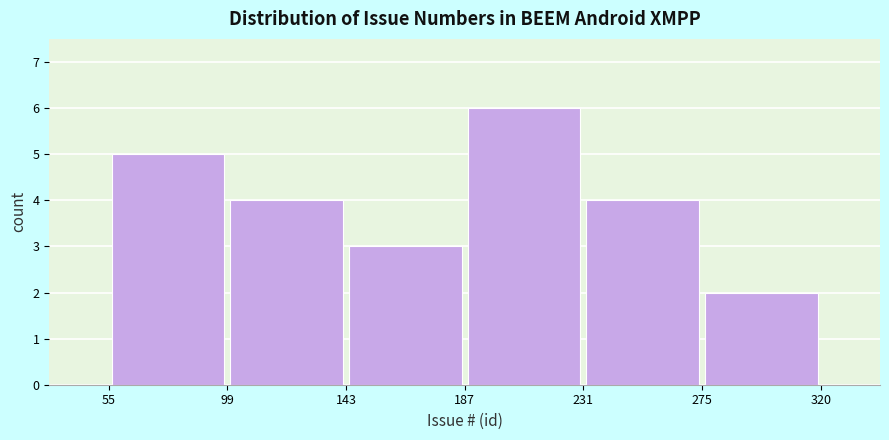

Reading left to right, list every bar in this chart as the range it spans on the x-axis followed by its height. The values are not printed on the chart, so give them approximately, as read against the axis.

55 to 99: 5
99 to 143: 4
143 to 187: 3
187 to 231: 6
231 to 275: 4
275 to 320: 2